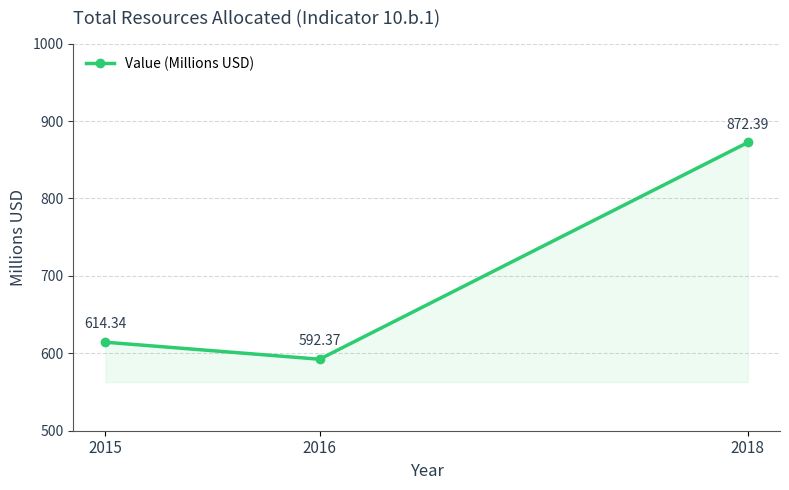

What value does the data have at 2018?

872.4